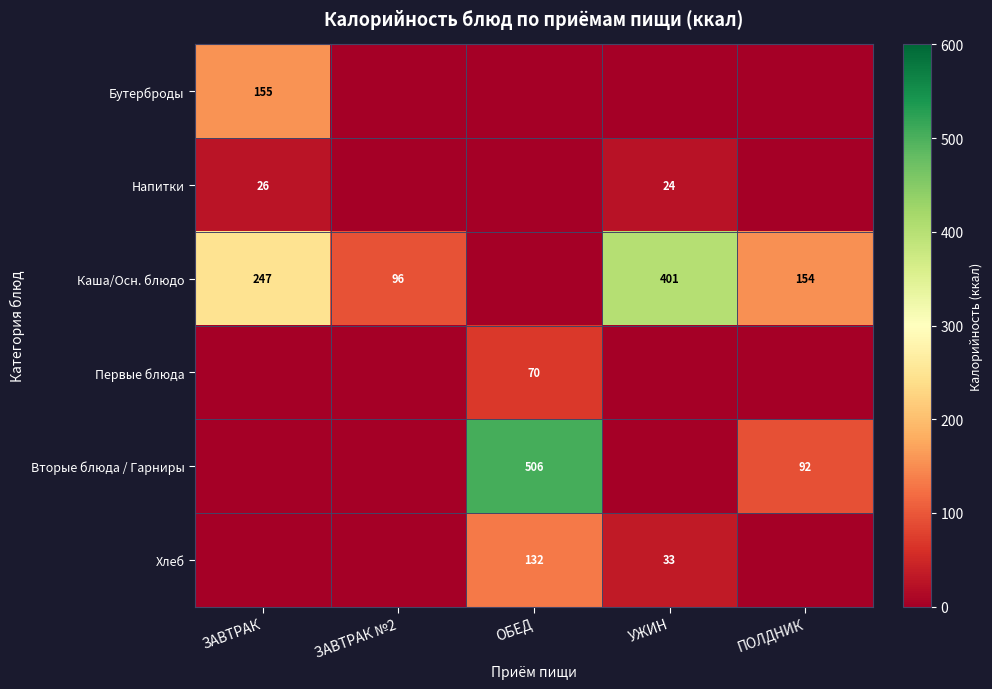

Is it true that Вторые блюда / Гарниры equals 148 at ПОЛДНИК?

False